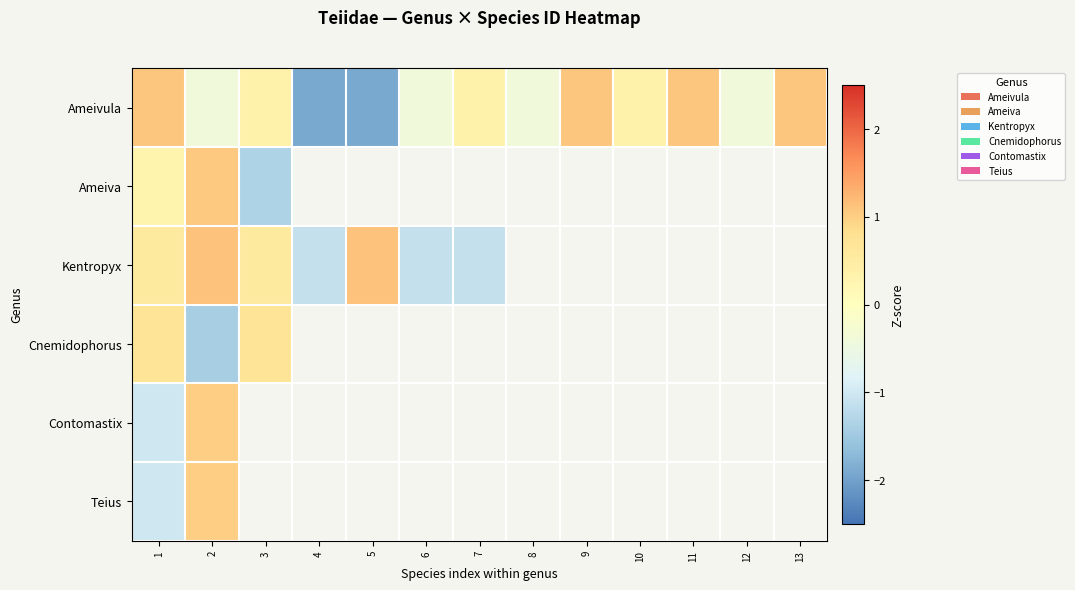

At which label does row_1 reach its minimum?

3